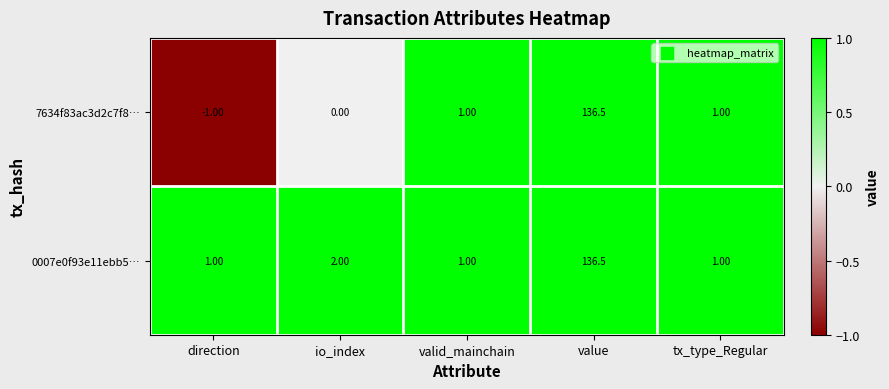

Is the value of 7634f83ac3d2c7f8… at io_index greater than the value of 0007e0f93e11ebb5… at io_index?

No